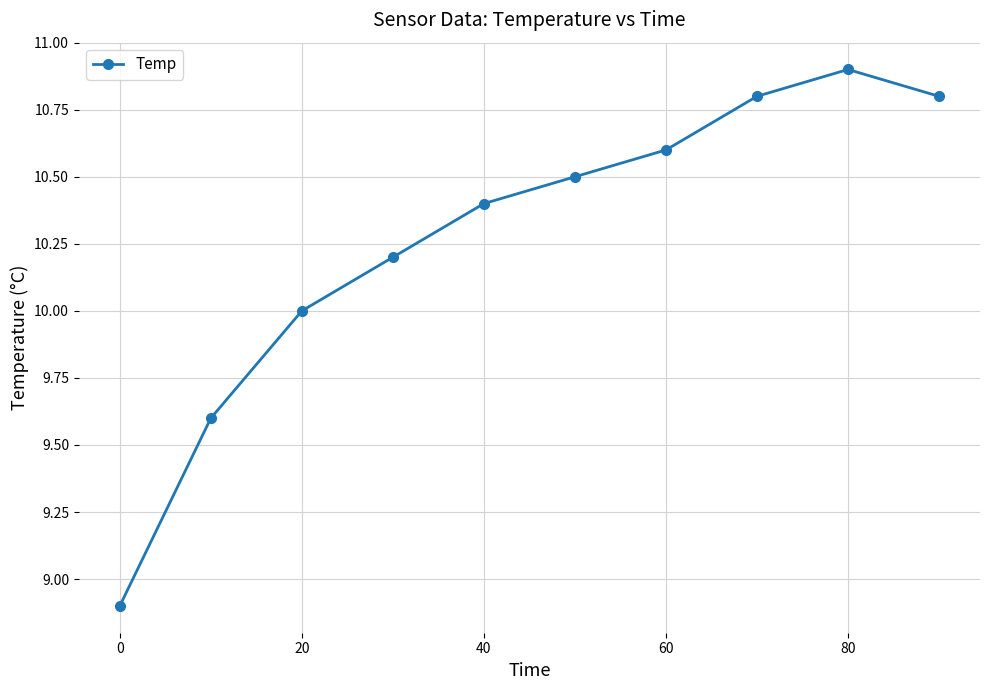

What is the difference between the second highest and minimum values?

1.9